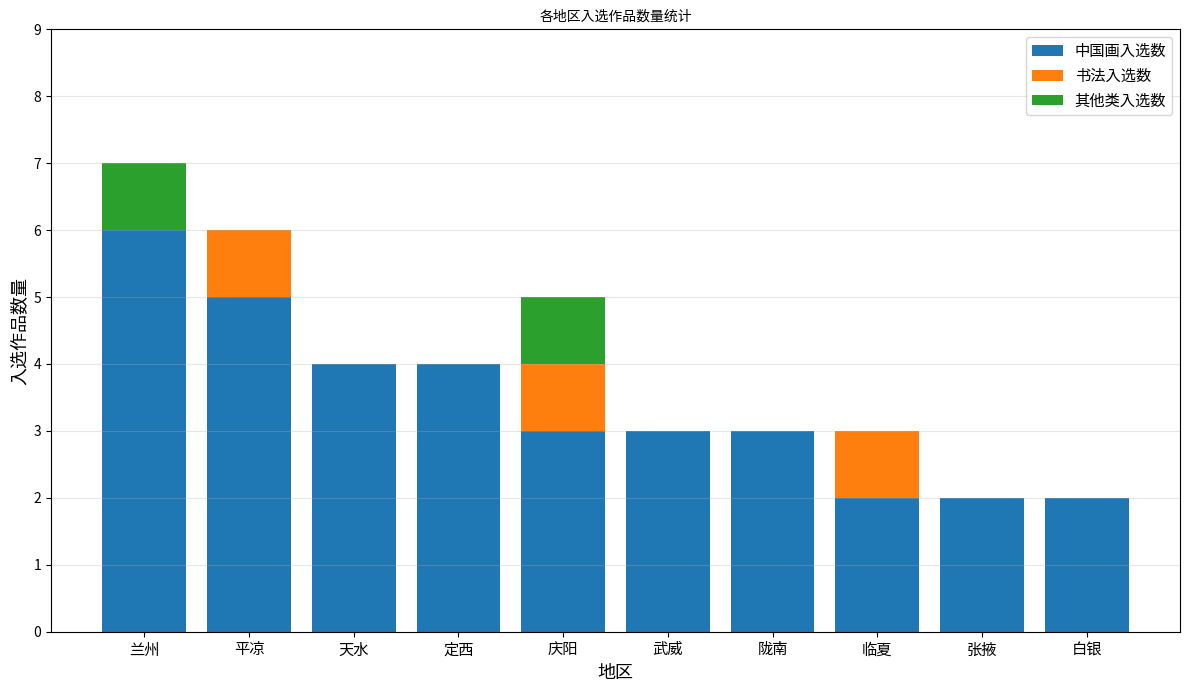

What is the highest value of the 中国画入选数 series?

6